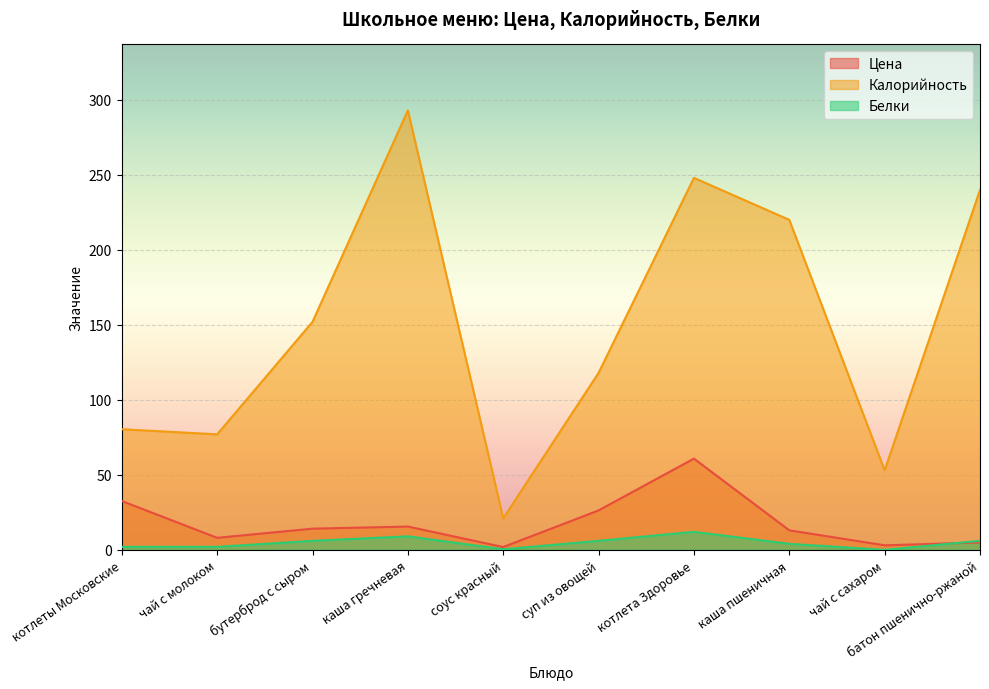

Rank the series at котлеты Московские from lowest to highest value.

Белки, Цена, Калорийность